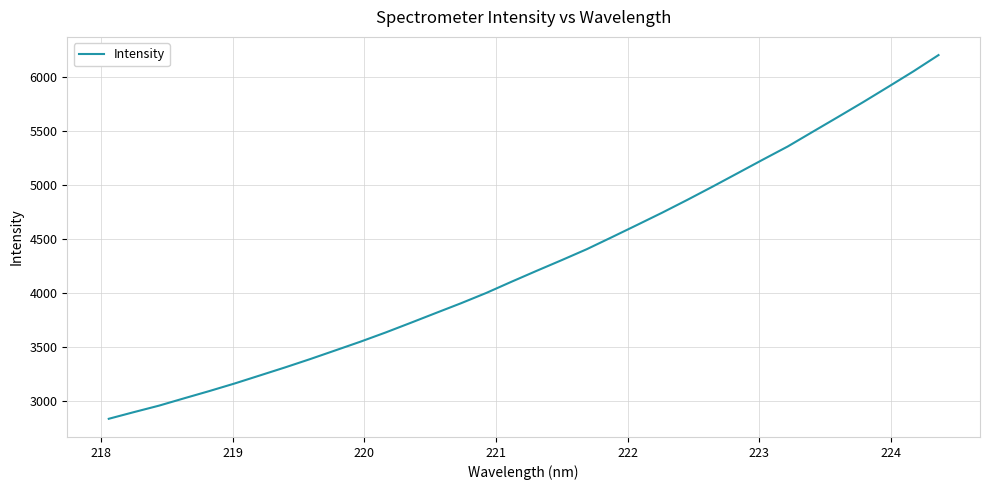

What is the greatest value displayed?

6207.4